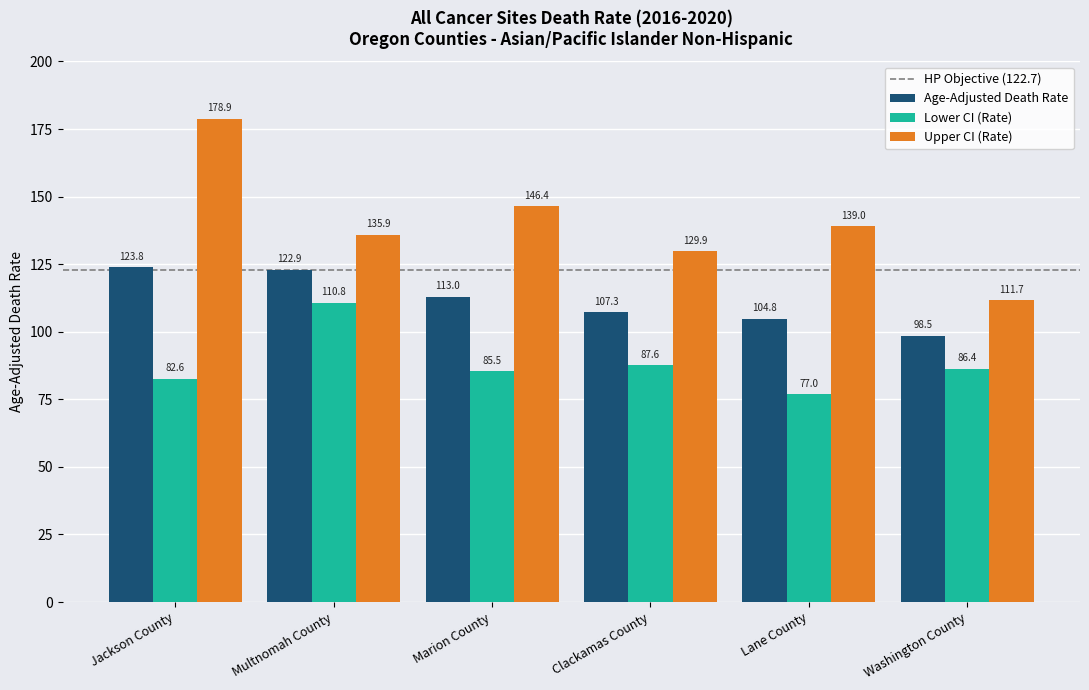

What is the difference between the second highest and minimum values in the Age-Adjusted Death Rate series?

24.4